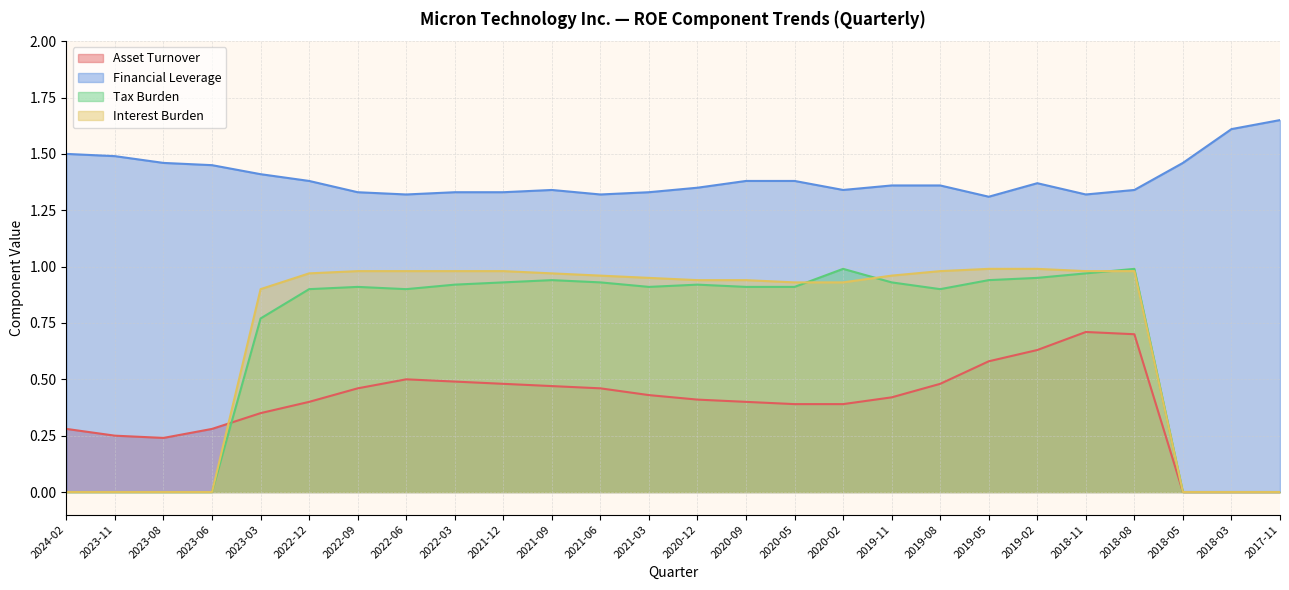

Does the chart have visible grid lines?

Yes